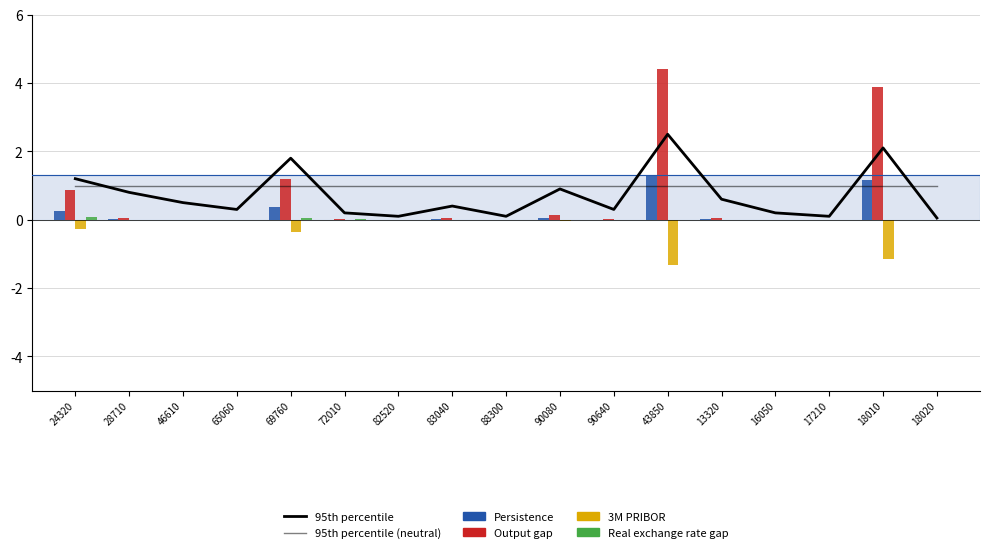

What is the difference between the highest and lowest values at 90640?

1.0